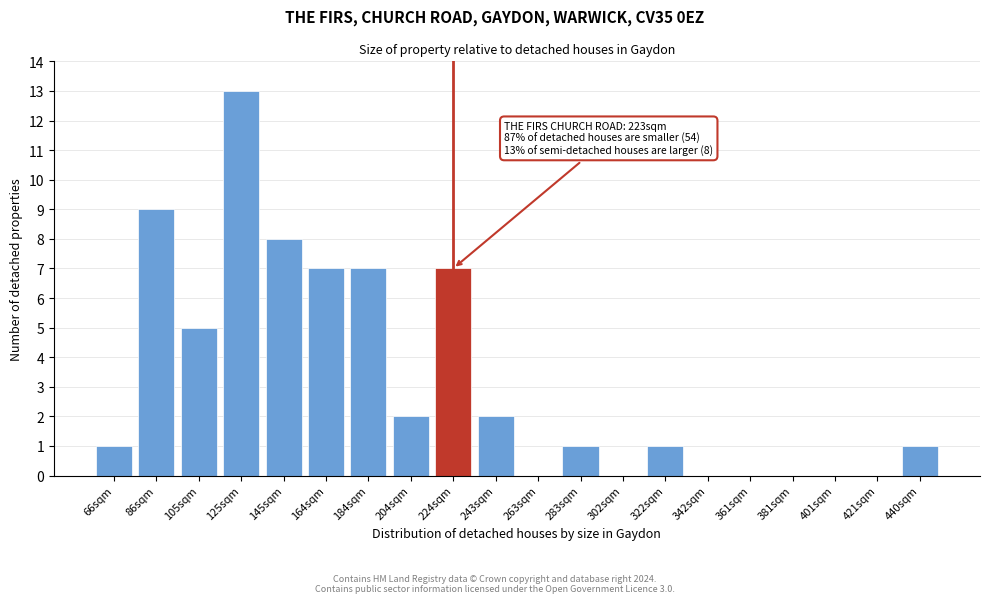

Reading left to right, list all the values displayed in this chart.

66sqm=1	86sqm=9	105sqm=5	125sqm=13	145sqm=8	164sqm=7	184sqm=7	204sqm=2	224sqm=7	243sqm=2	263sqm=0	283sqm=1	302sqm=0	322sqm=1	342sqm=0	361sqm=0	381sqm=0	401sqm=0	421sqm=0	440sqm=1